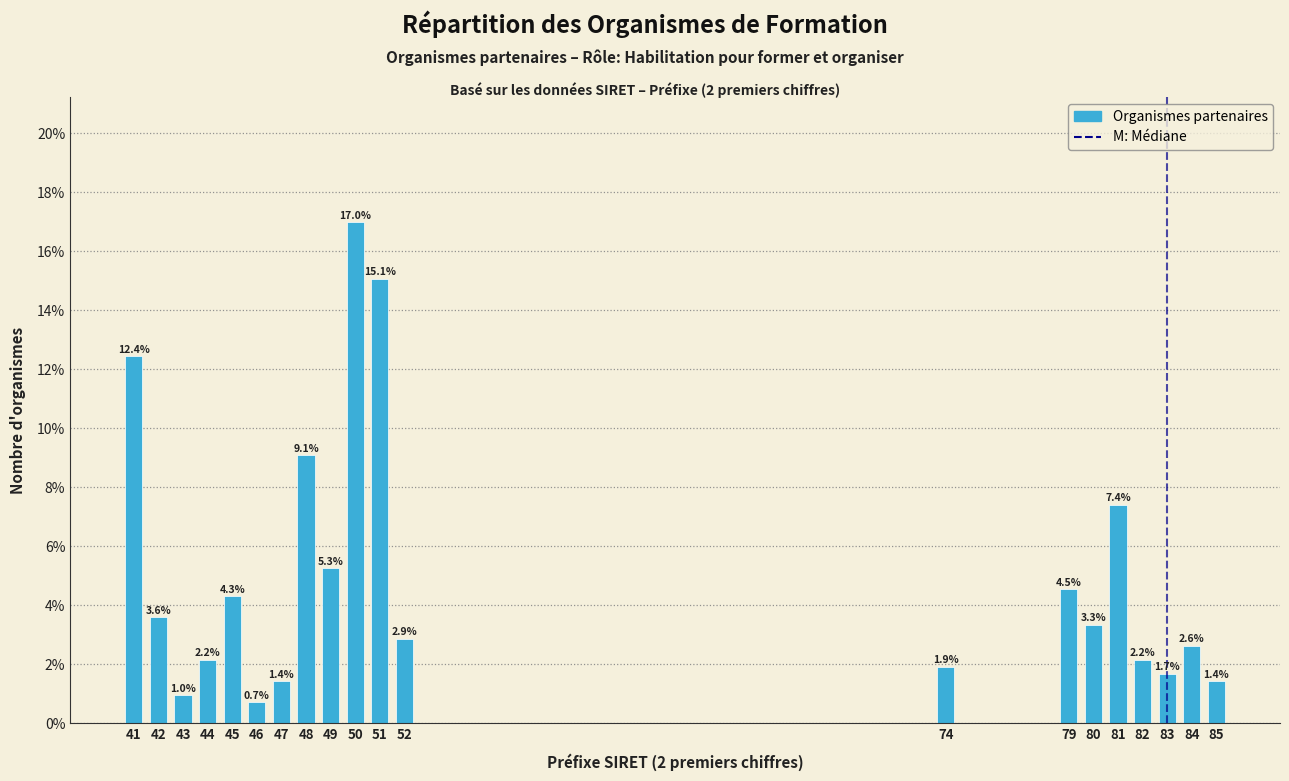

Reading left to right, what are all the values shown in this chart?

12.4	3.6	1.0	2.2	4.3	0.7	1.4	9.1	5.3	17.0	15.1	2.9	1.9	4.5	3.3	7.4	2.2	1.7	2.6	1.4